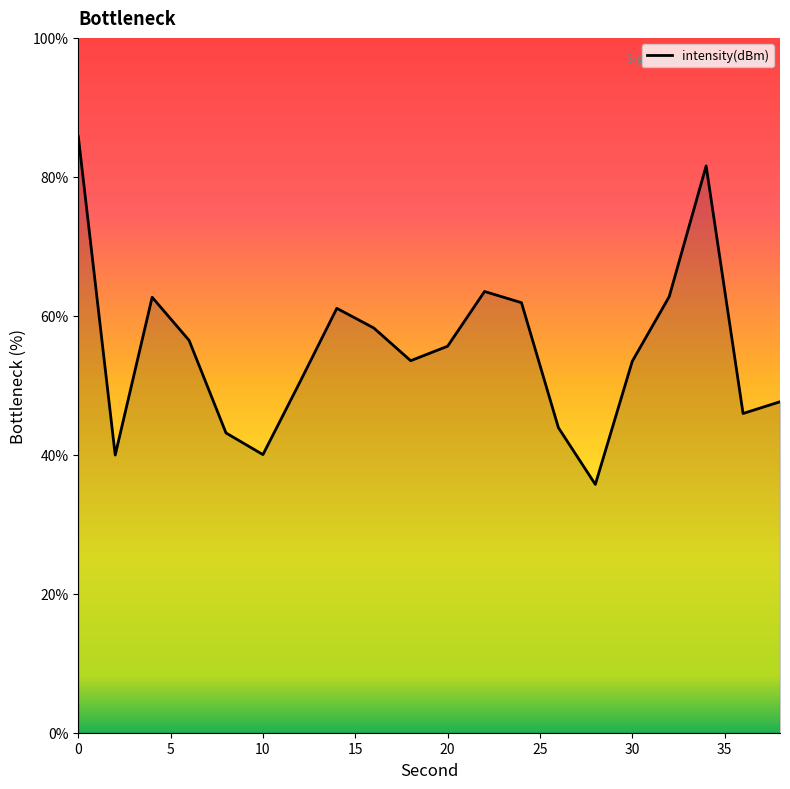

Count the number of data series in this chart.

1